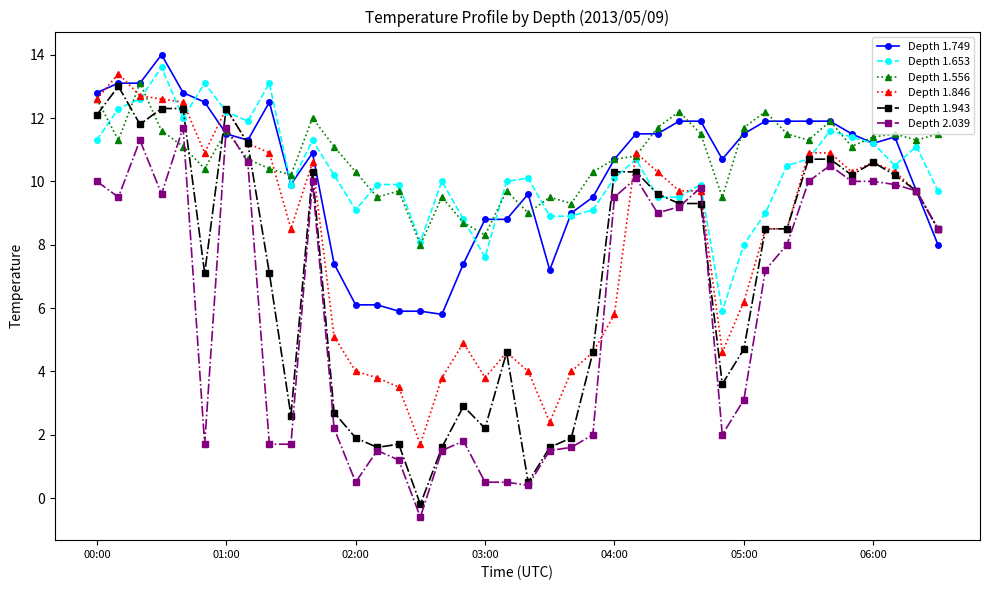

What is the minimum value for Depth 2.039?

-0.6